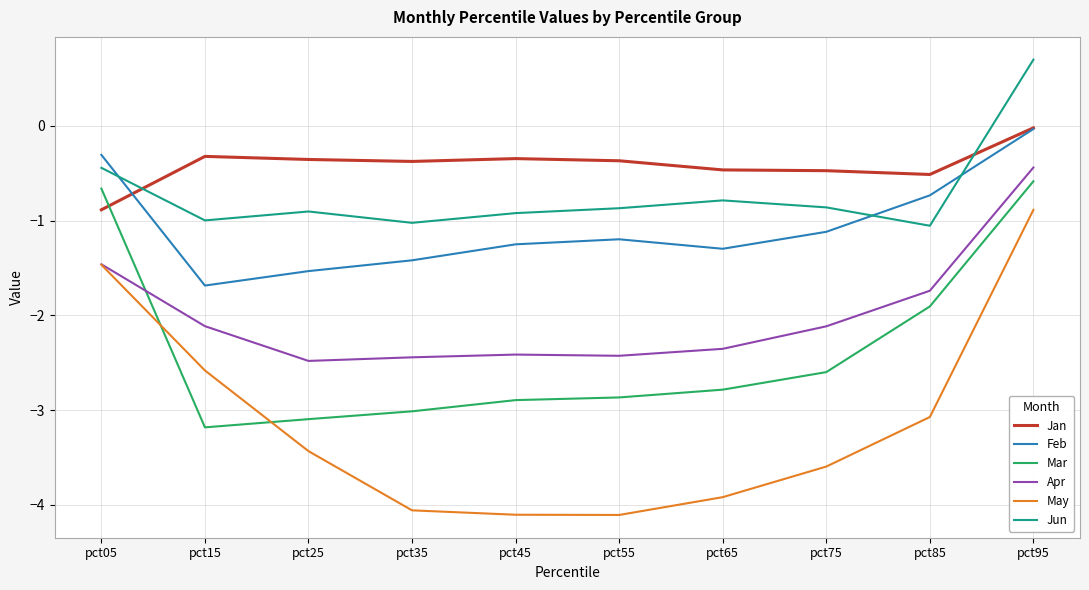

How many lines are shown in the chart?

6